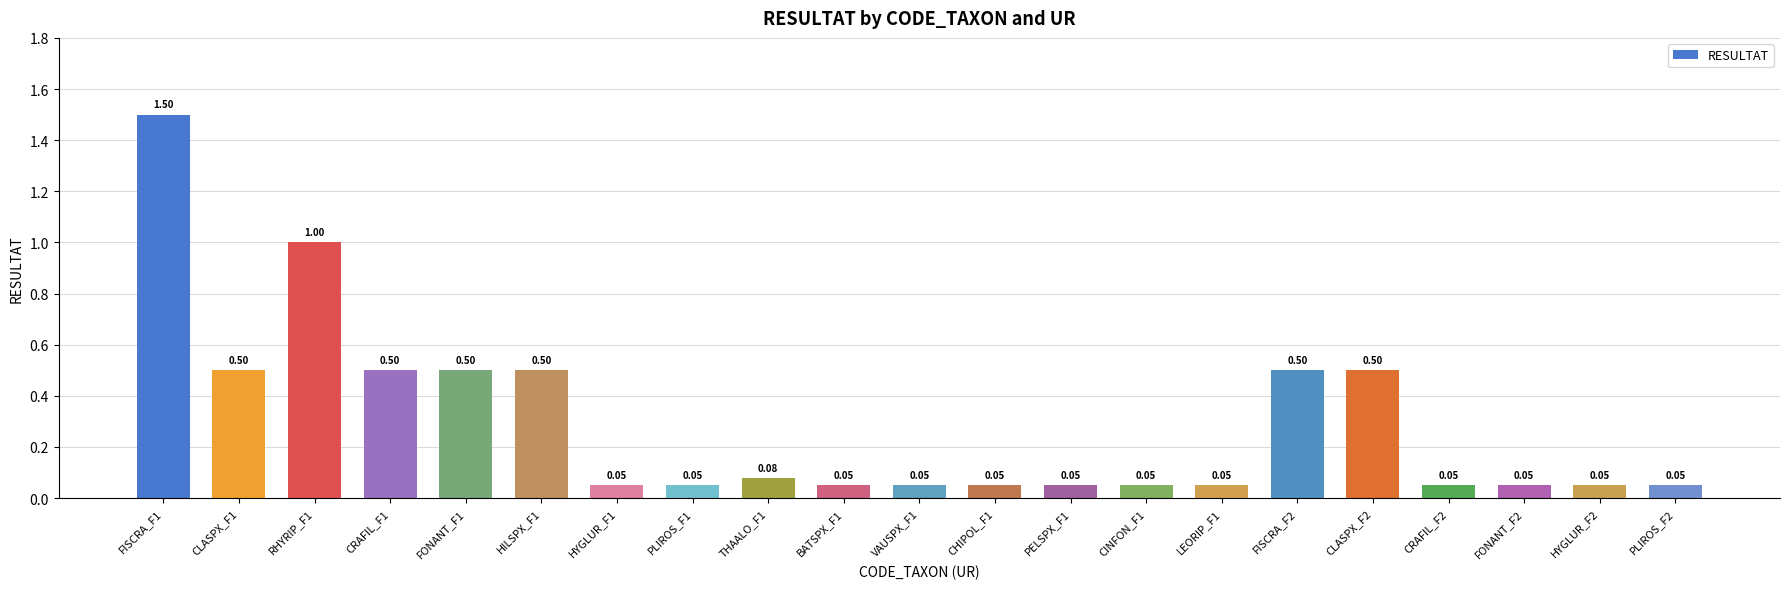

Which has a higher value, CINFON_F1 or CLASPX_F1?

CLASPX_F1